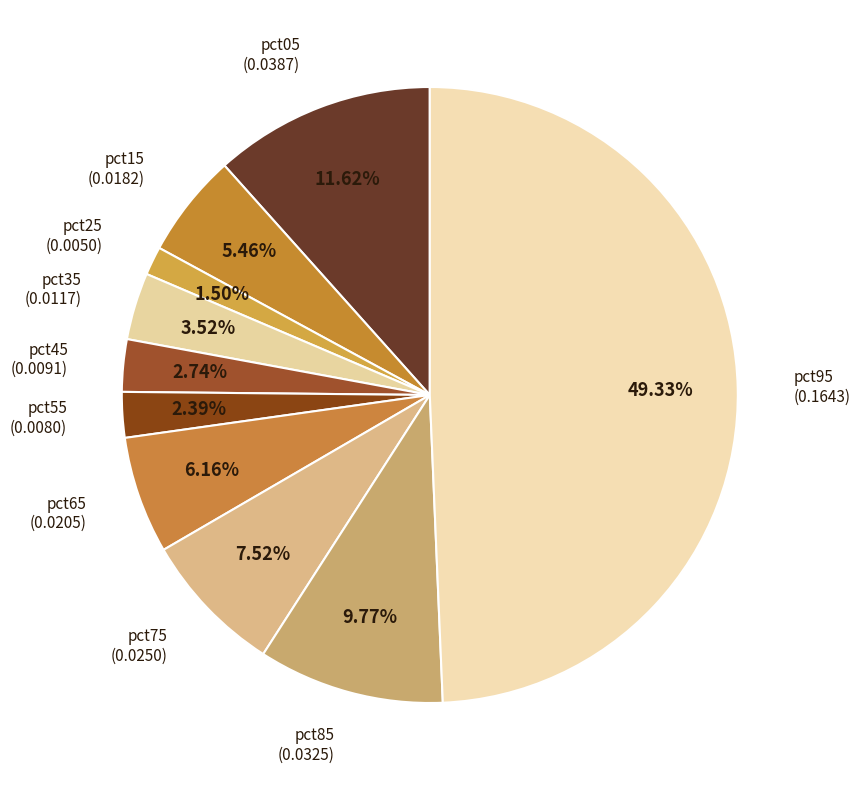

Which slice is the smallest?

pct25